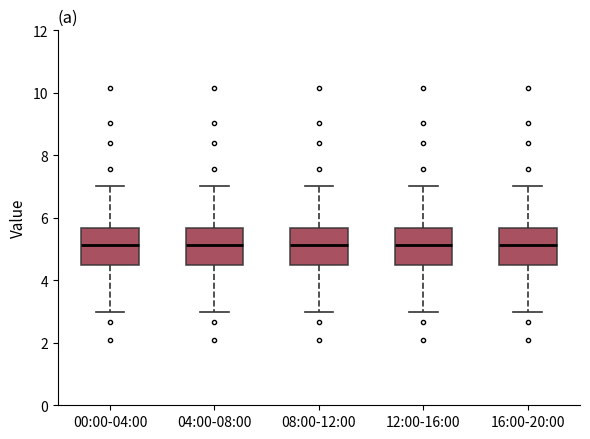

Where does the median line of the box for 12:00-16:00 sit on the y-axis? The values are not printed on the chart, so give them approximately, as read against the axis.

5.2